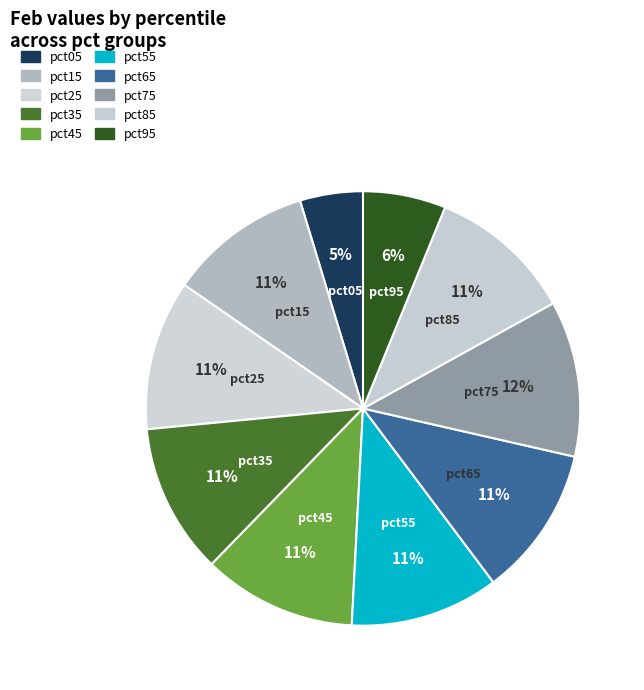

How many slices are in this pie chart?

10